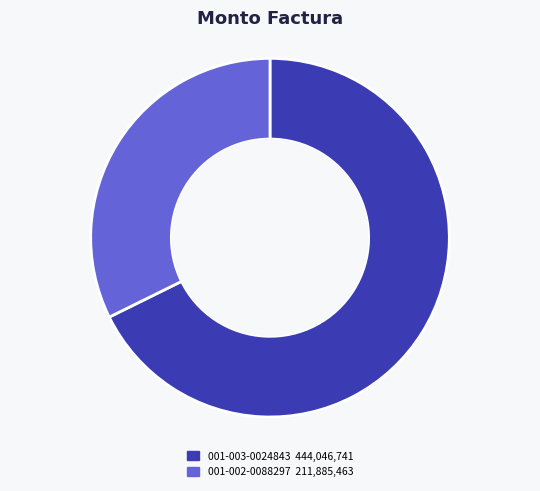

Is there a majority slice in this chart?

Yes